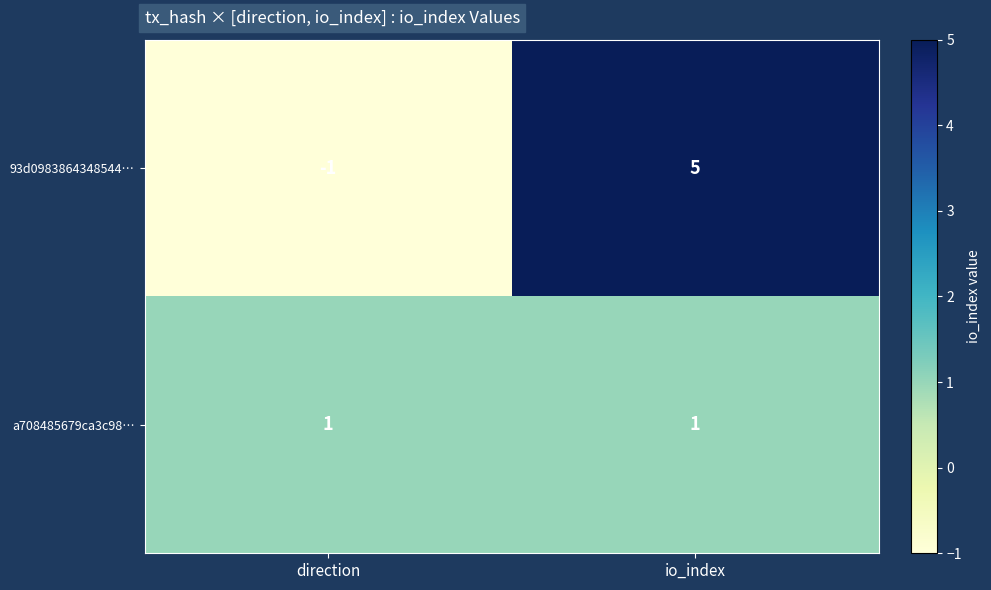

Between io_index and direction, which is larger?

io_index